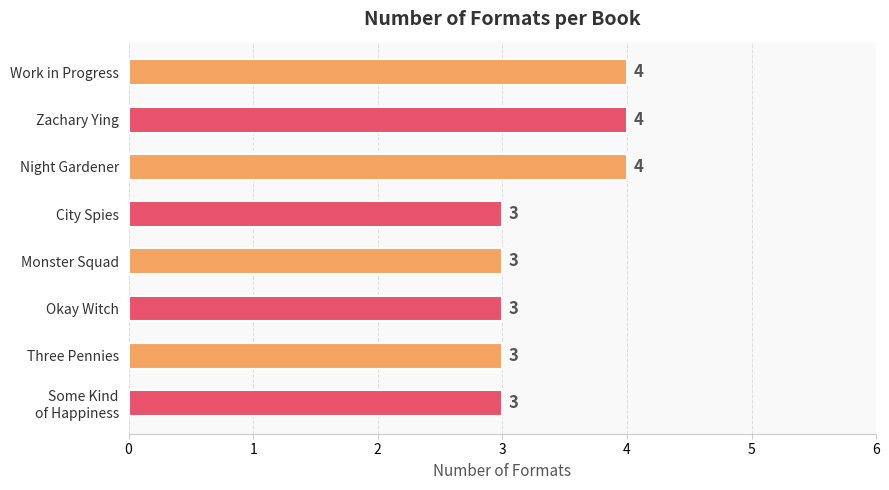

What is the label of the 2nd bar from the top?

Zachary Ying